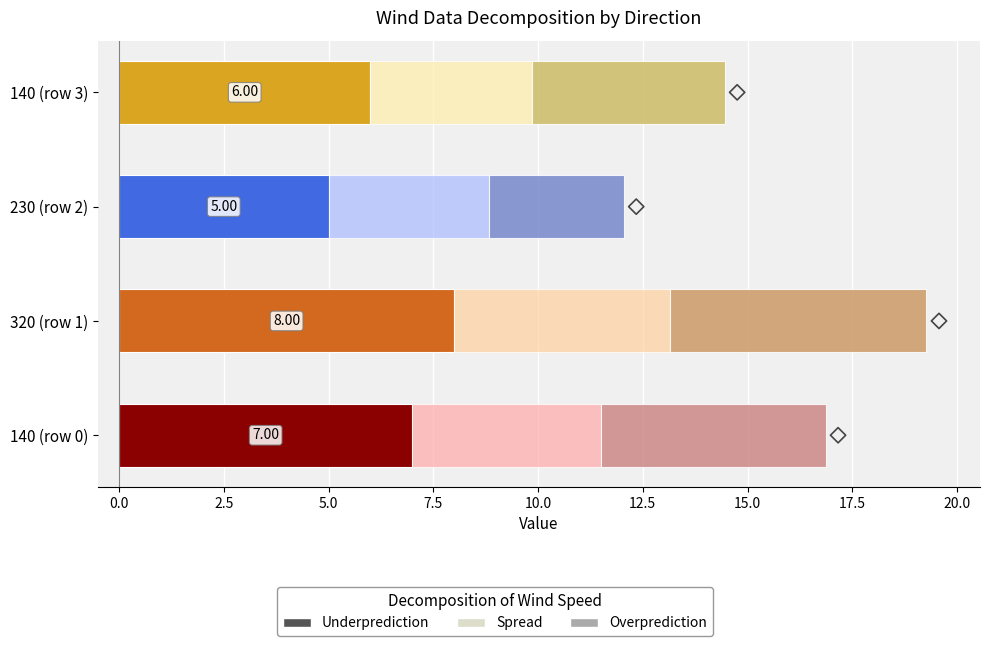

What is the total value across all series at 230 (row 2)?

12.0